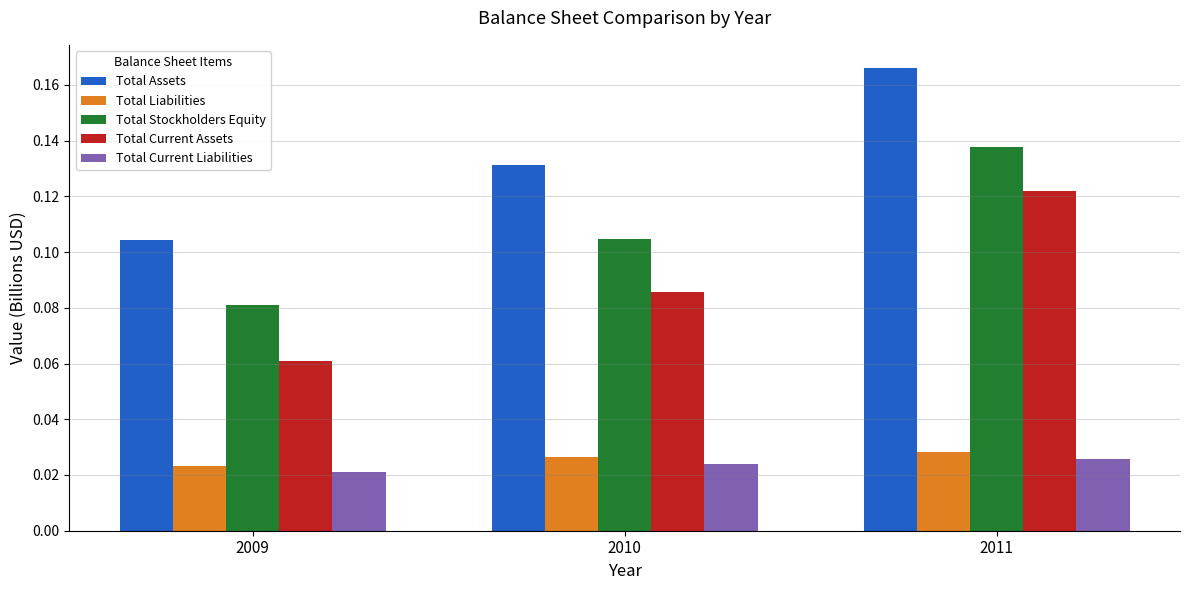

Which series has the widest spread of values?

Total Assets